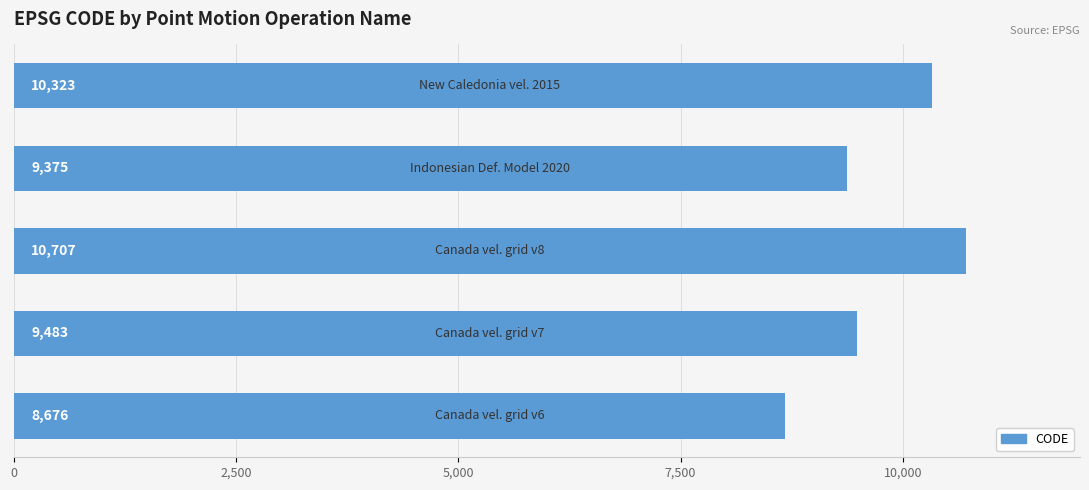

What is the sum of all values?

48564